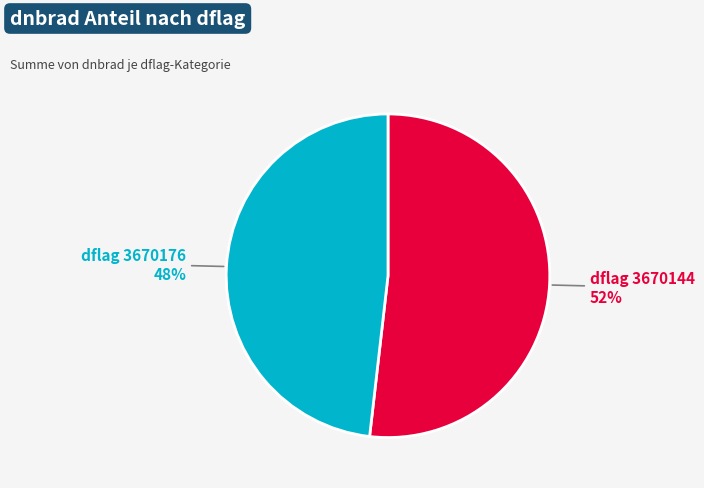

How many slices are in this pie chart?

2